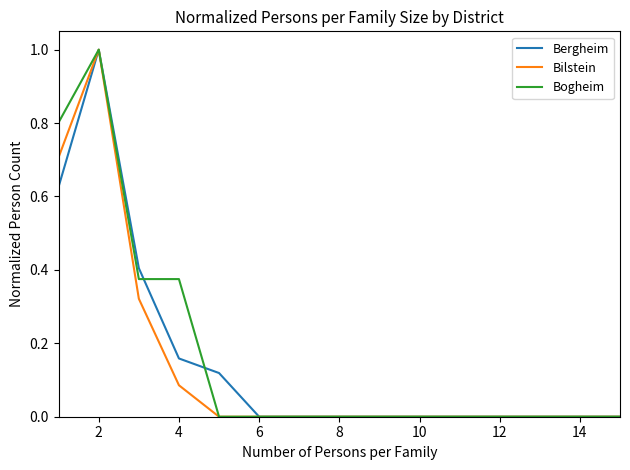

What is the greatest value displayed?

1.0